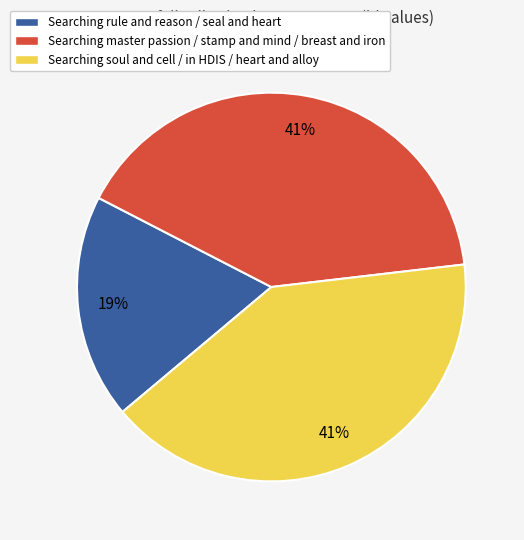

What is the smallest slice in the pie chart?

Searching rule and reason / seal and heart